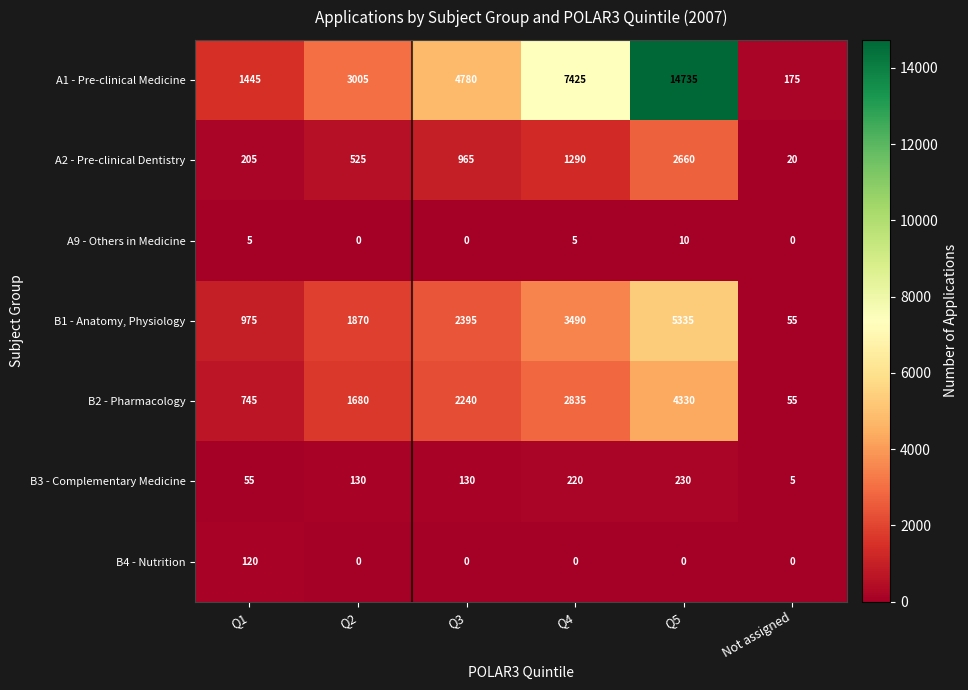

List the series in order of their peak value, highest first.

A1 - Pre-clinical Medicine, B1 - Anatomy, Physiology, B2 - Pharmacology, A2 - Pre-clinical Dentistry, B3 - Complementary Medicine, B4 - Nutrition, A9 - Others in Medicine